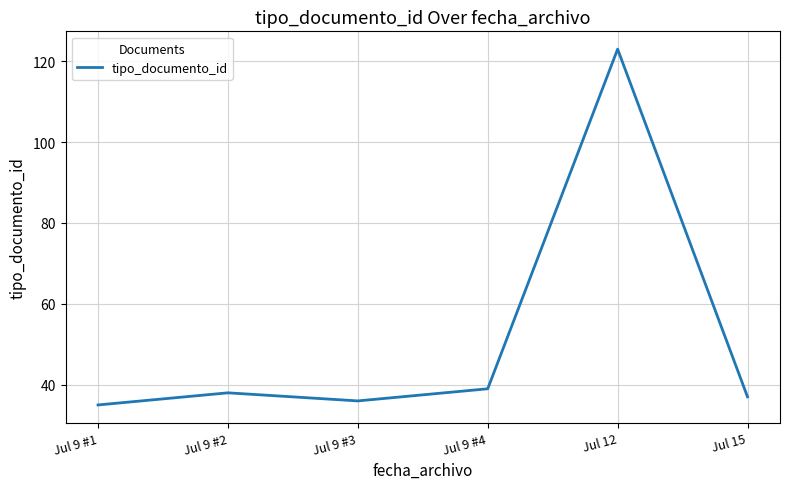

The value at Jul 9 #3 is 18. True or false?

False